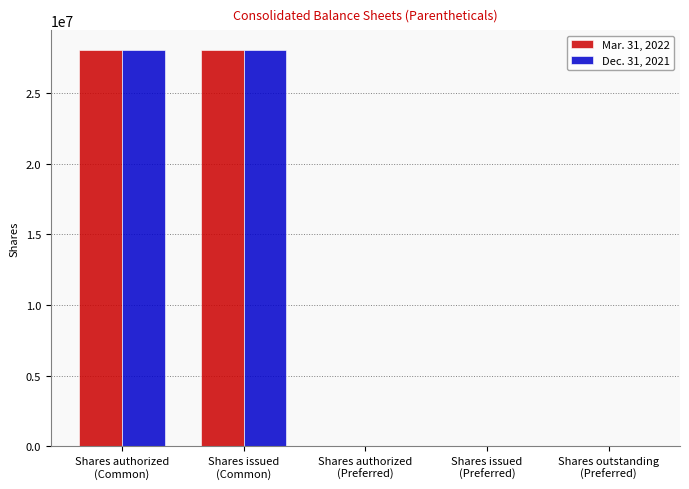

Does the chart contain stacked bars?

No